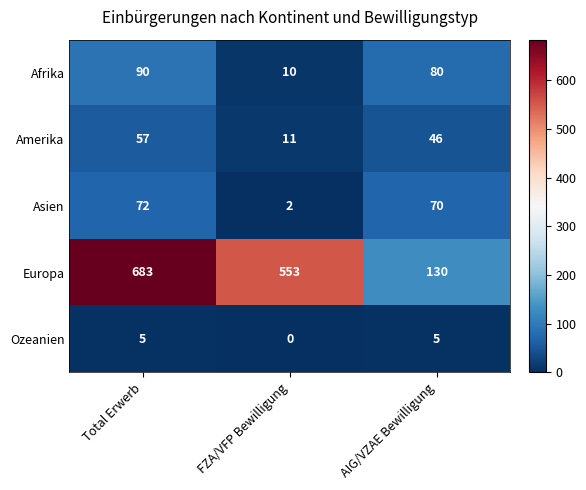

What is the approximate value of Afrika at AIG/VZAE Bewilligung?

80